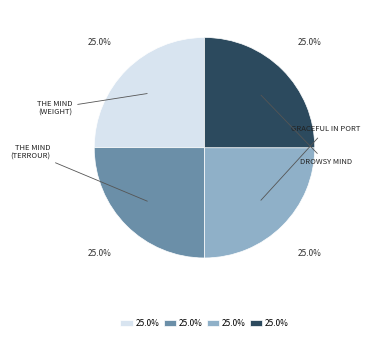

How many segments does this pie chart have?

4